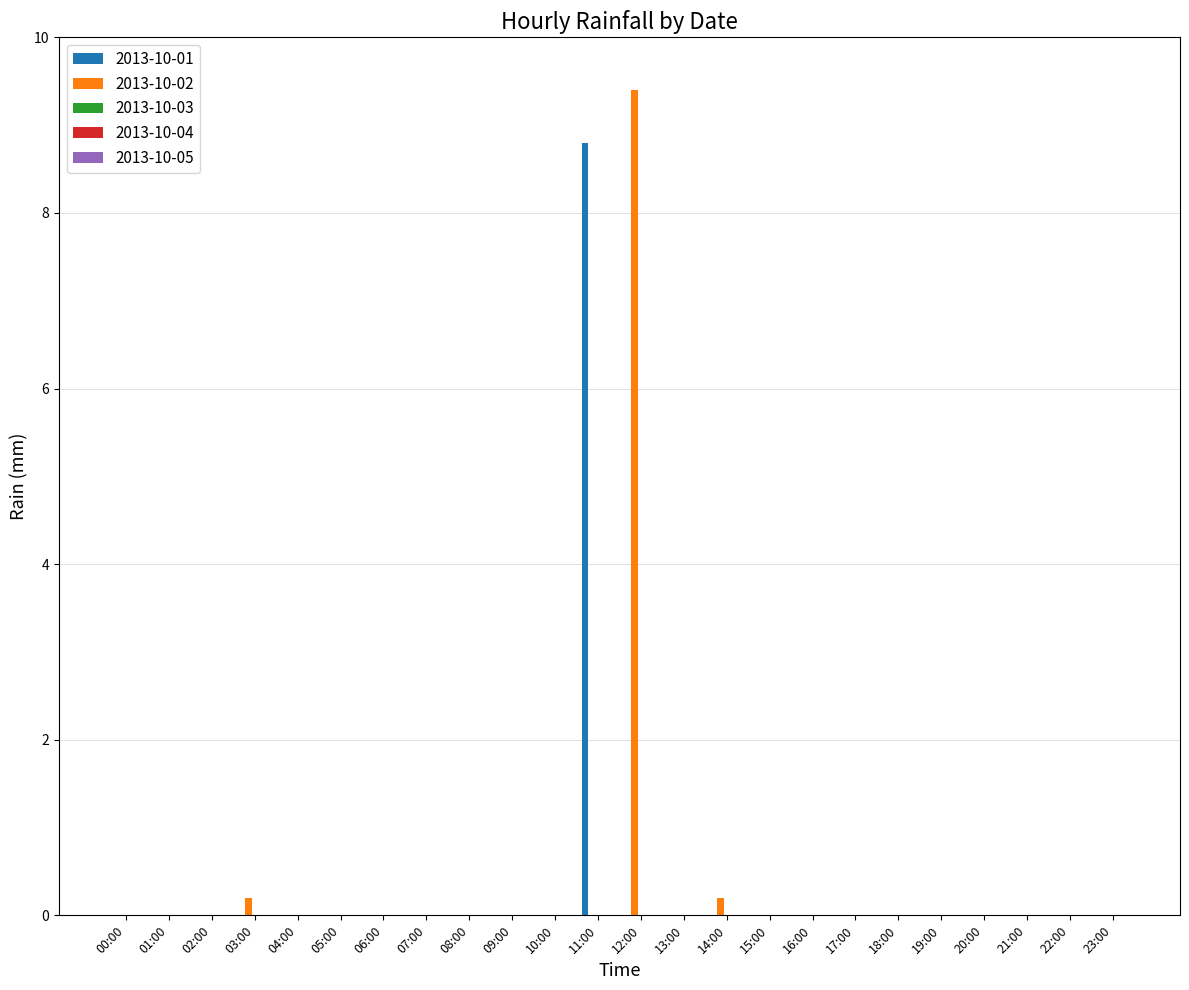

The 2013-10-02 series shows 0.0 at 11:00. True or false?

True